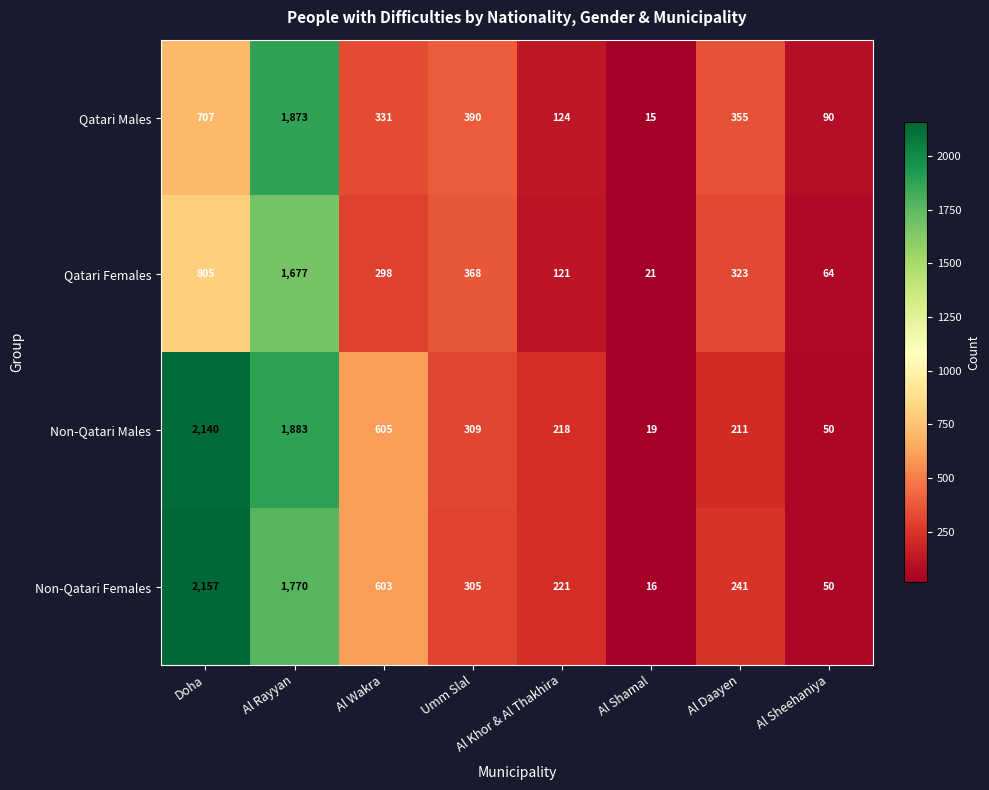

True or false: Non-Qatari Males has a value of 362 at Al Daayen.

False